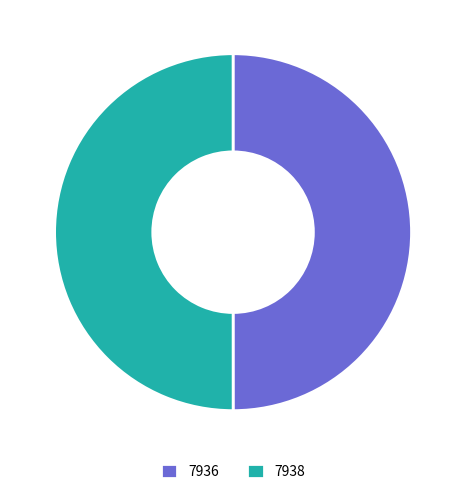

Combined, do 7936 and 7938 account for over 50%?

Yes